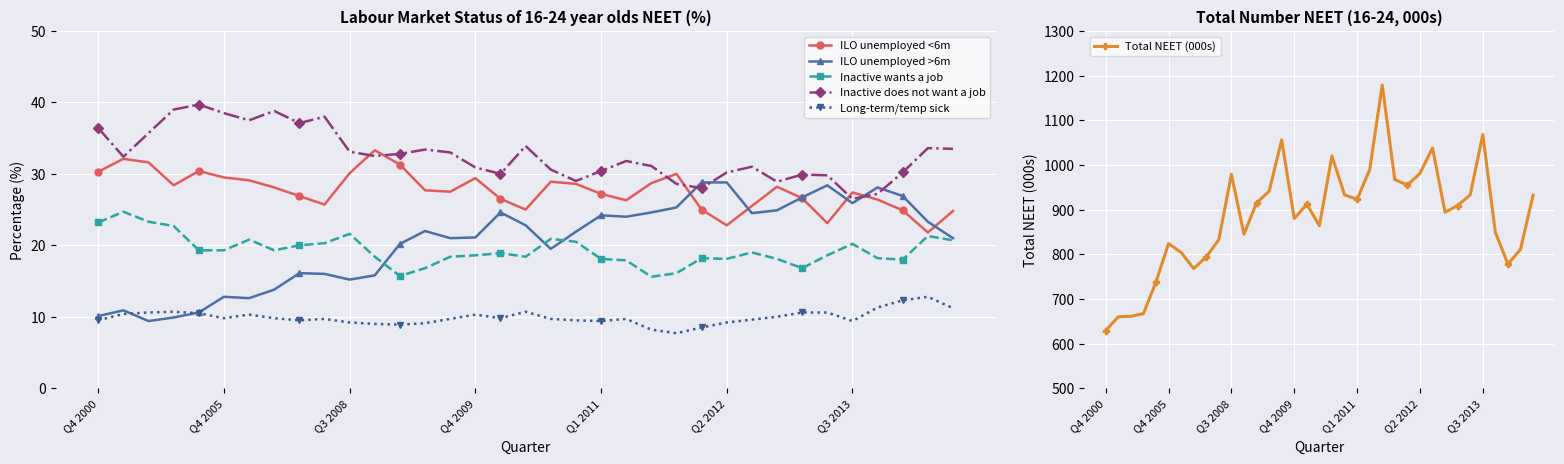

How many intersections are there between ILO unemployed <6m and Inactive does not want a job?

6